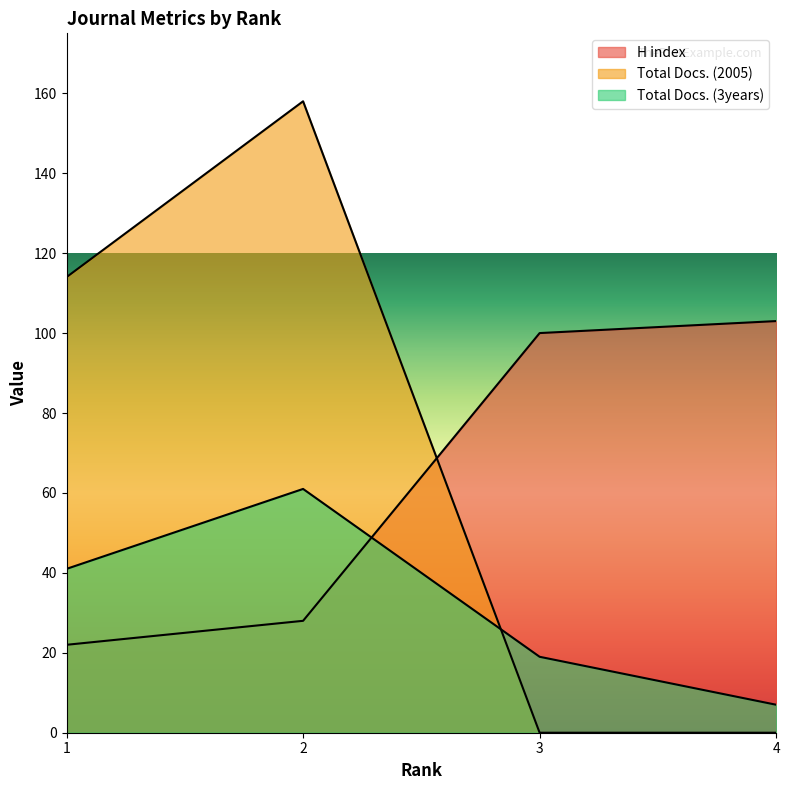

Where do Total Docs. (2005) and Total Docs. (3years) first cross each other?

2 and 3